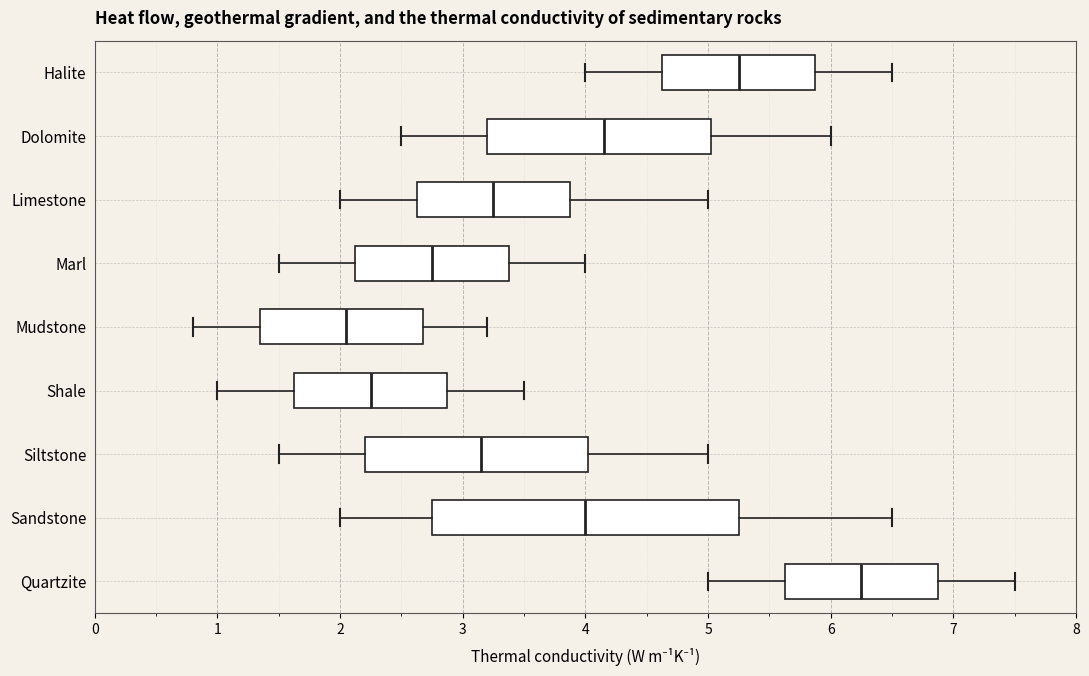

Which box has the furthest to the right median line?

Quartzite